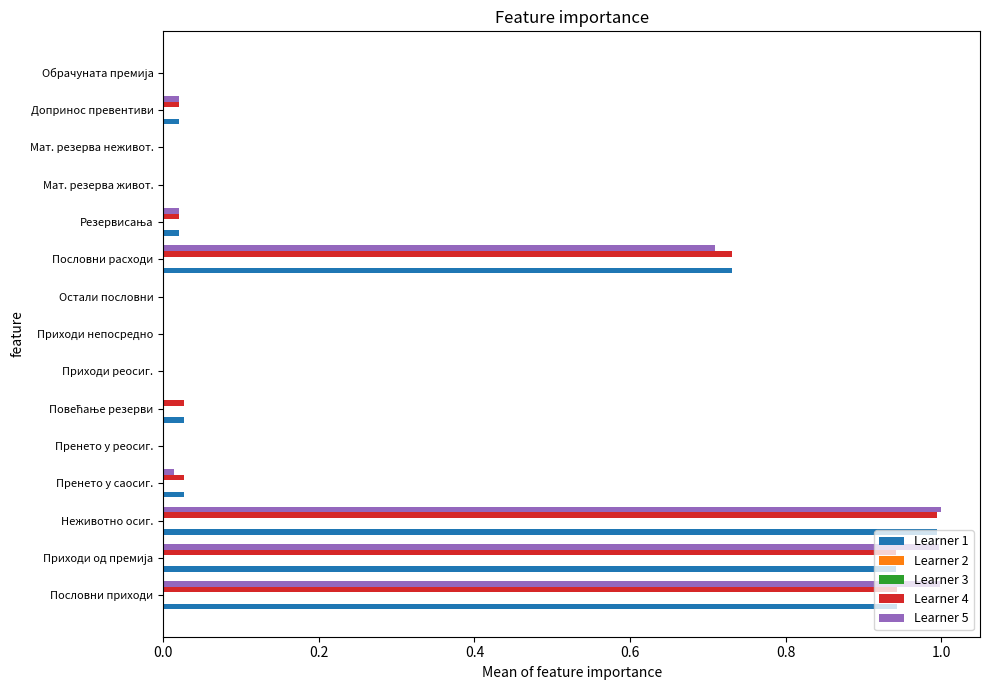

The Learner 4 series shows 0.0 at Мат. резерва неживот.. True or false?

True